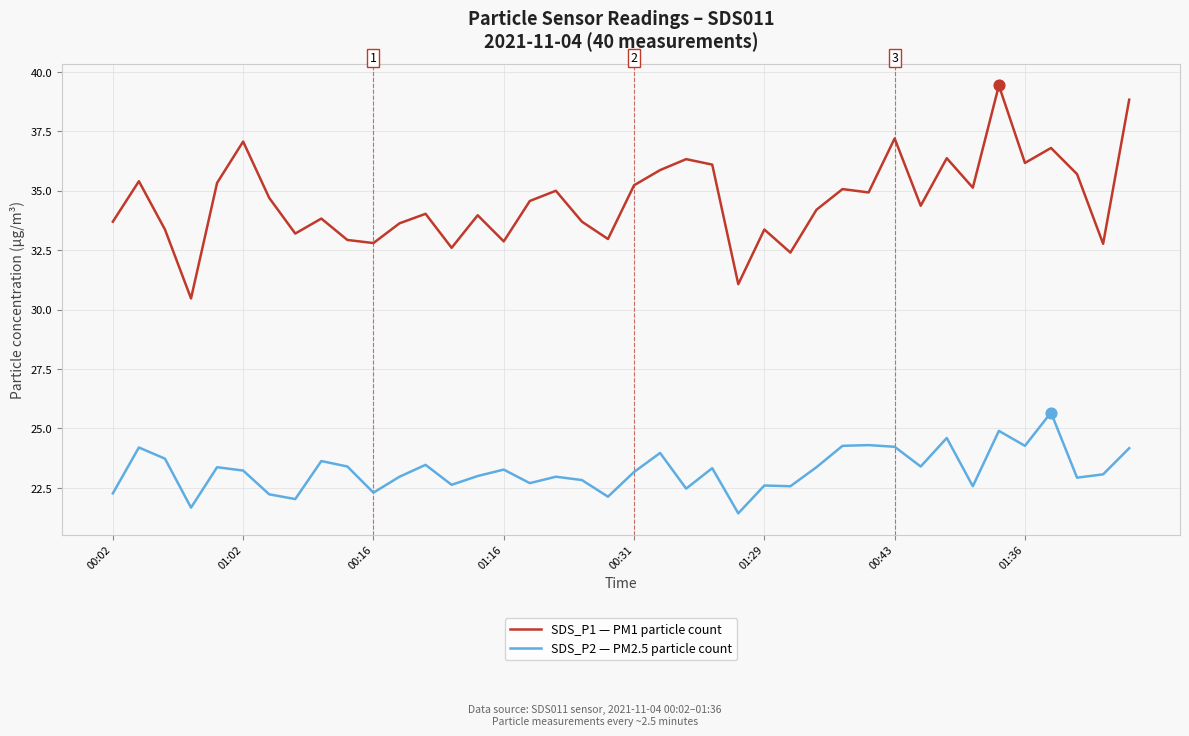

Which series has the largest total across all categories?

SDS_P1 — PM1 particle count